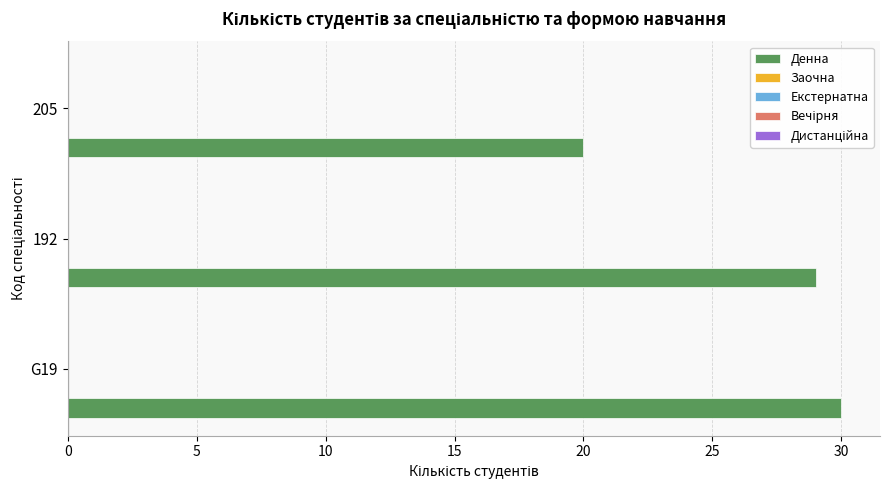

What is the sum of all values?

79